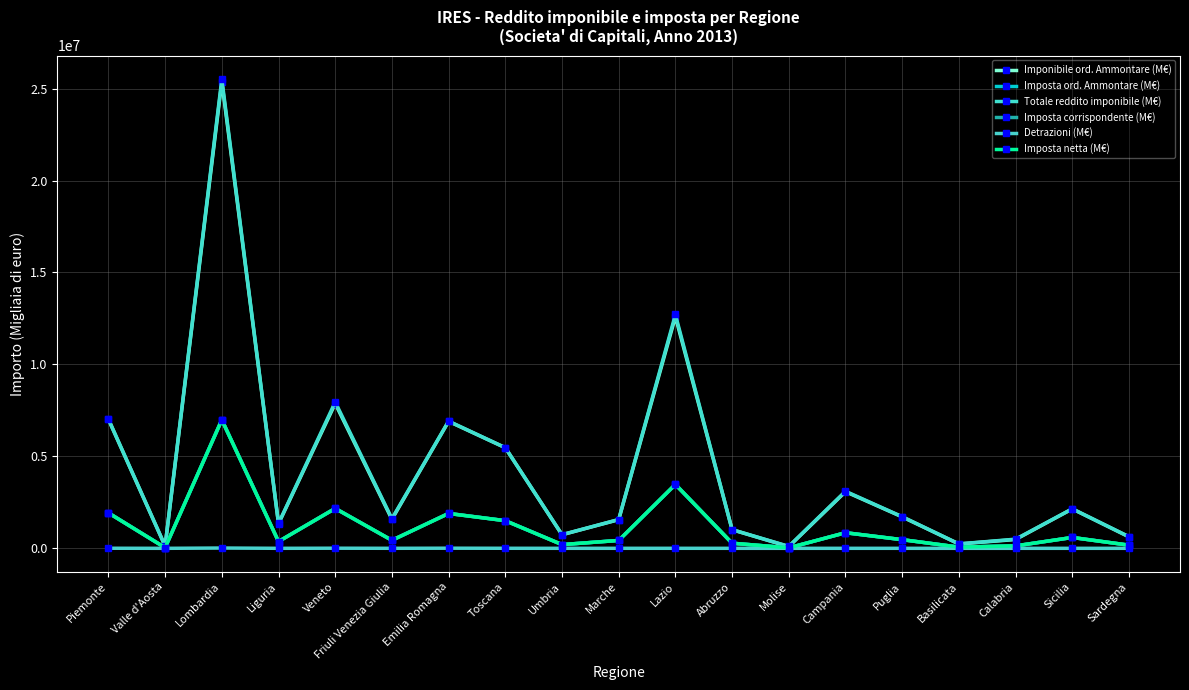

At which label is Imposta corrispondente (M€) closest to 3513213?

Lazio